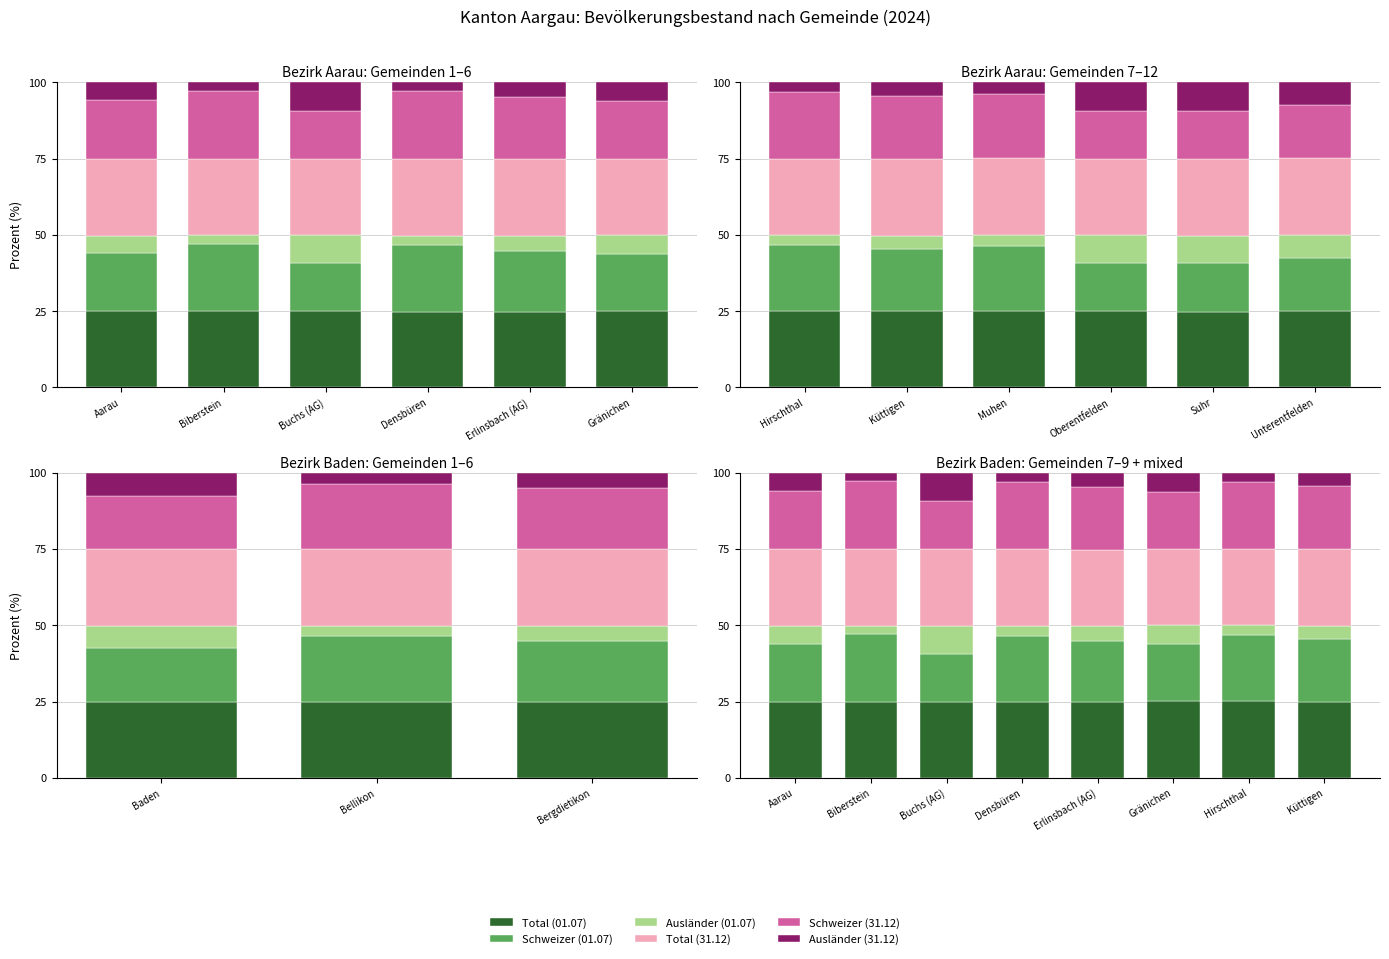

At how many categories does at least one series exceed 9?

8